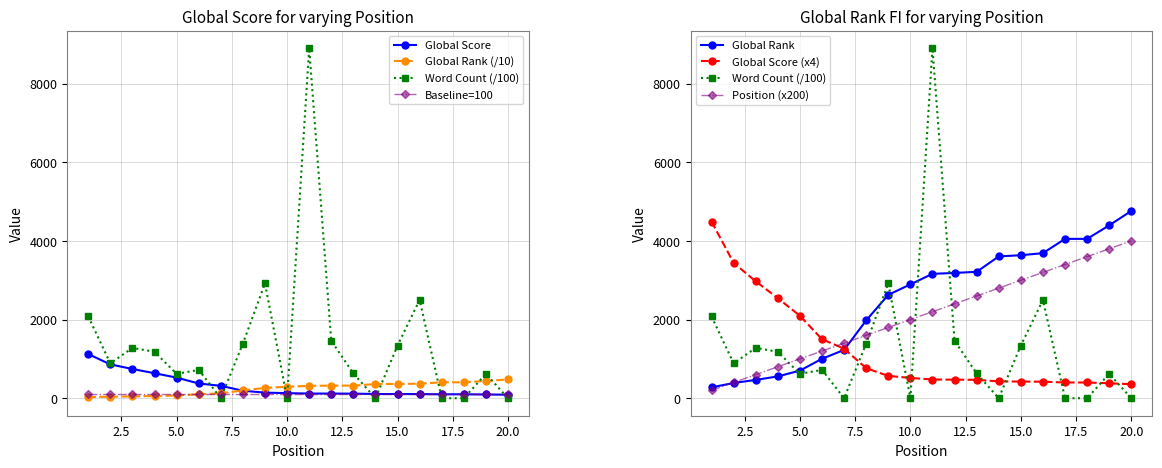

Which series has the widest spread of values?

Word Count